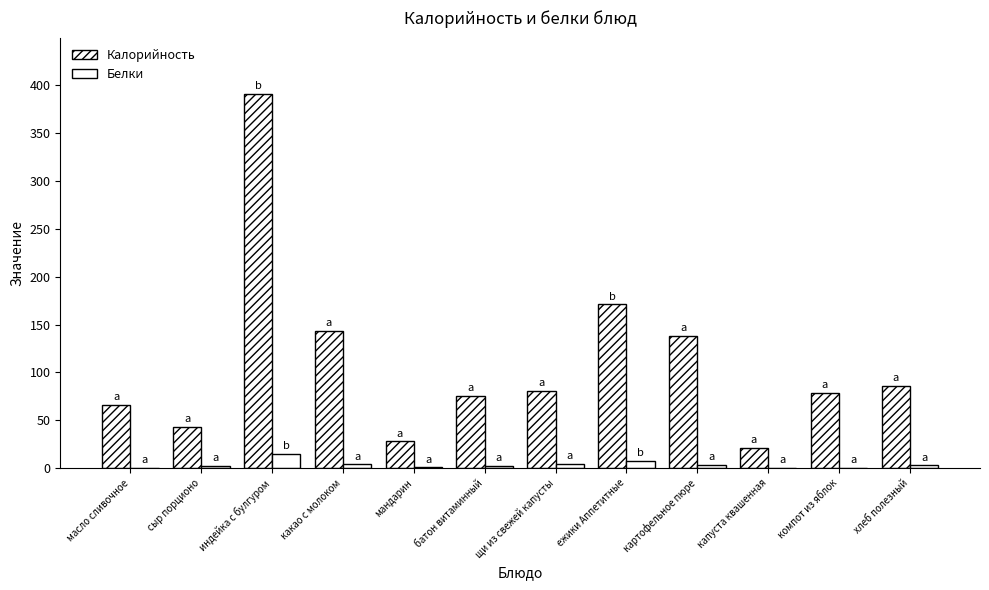

List the series in order of their overall mean, lowest first.

Белки, Калорийность